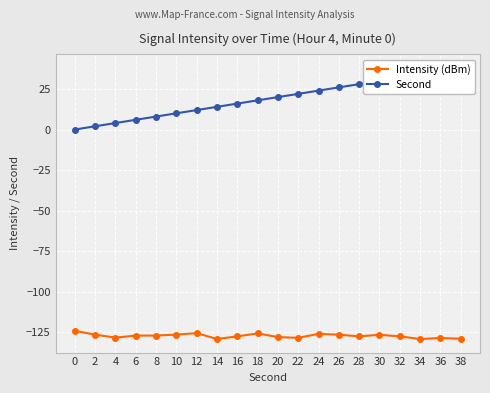

True or false: Intensity (dBm) and Second intersect in this chart.

False